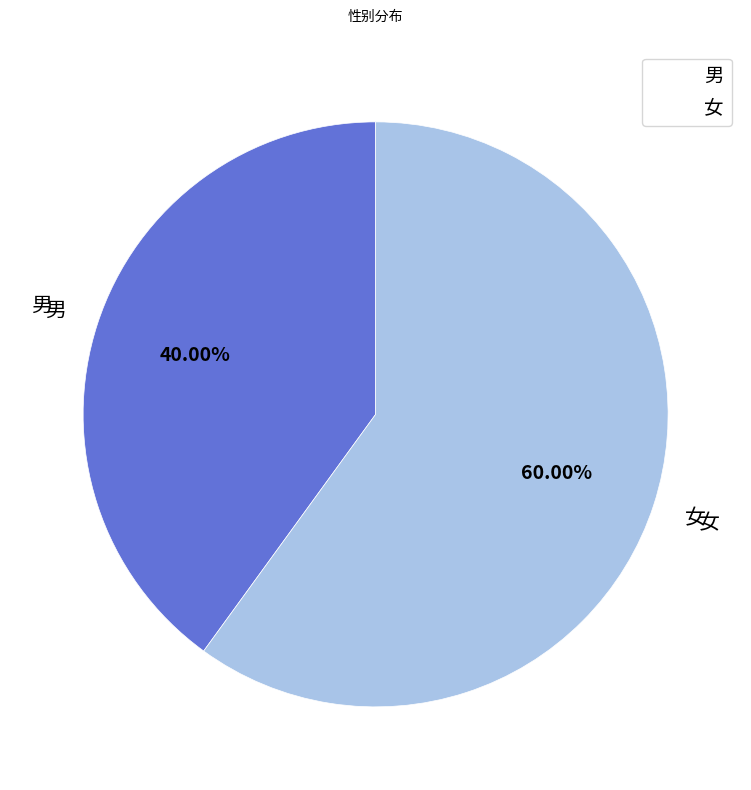

Is there a majority slice in this chart?

Yes